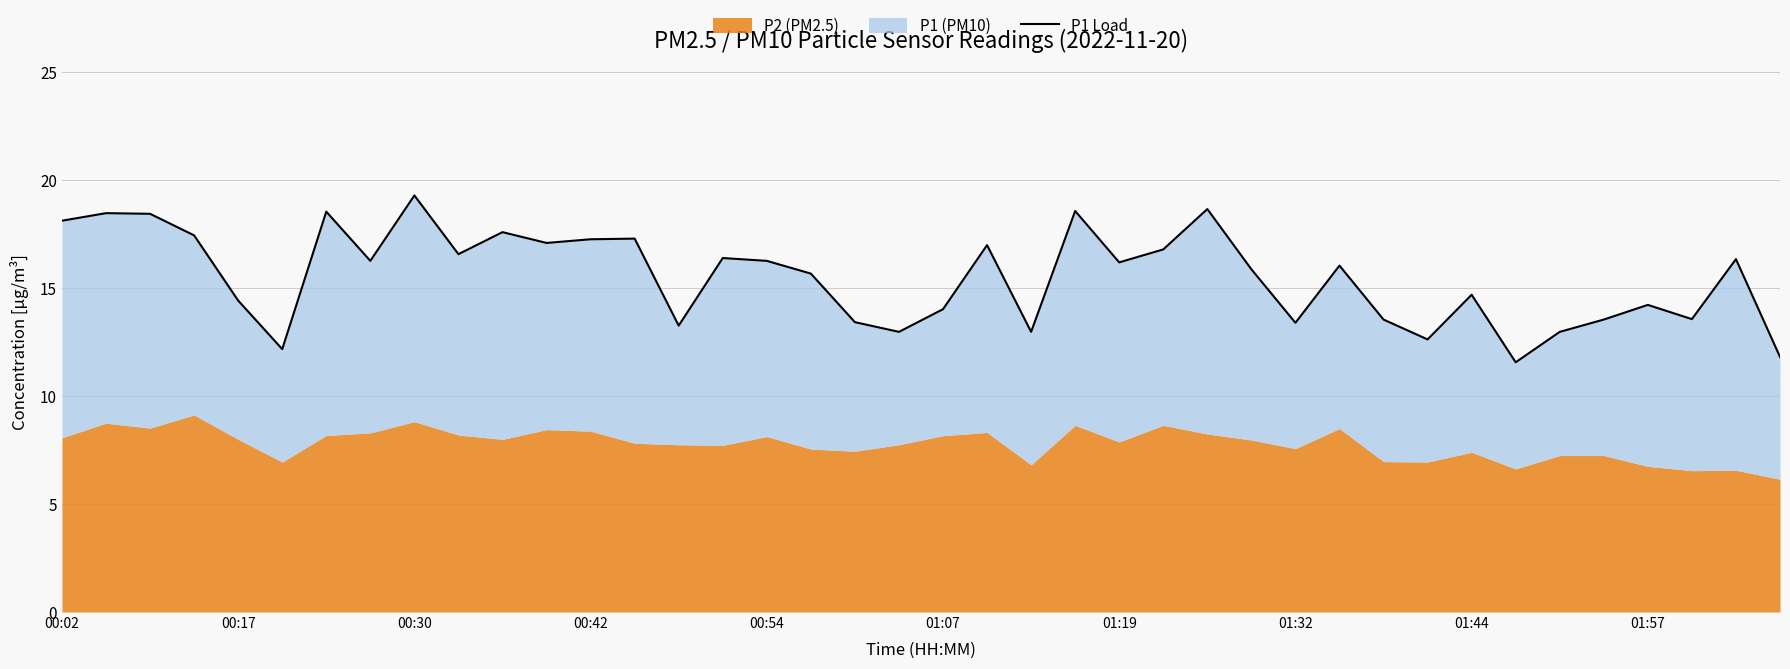

Reading right to left, extract all data points from this chart.

11.8	16.4	13.6	14.2	13.6	13.0	11.6	14.7	12.6	13.6	16.1	13.4	15.9	18.7	16.8	16.2	18.6	13.0	17.0	14.0	13.0	13.4	15.7	16.3	16.4	13.3	17.3	17.3	17.1	17.6	16.6	19.3	16.3	18.6	12.2	14.4	17.4	18.4	18.5	18.1